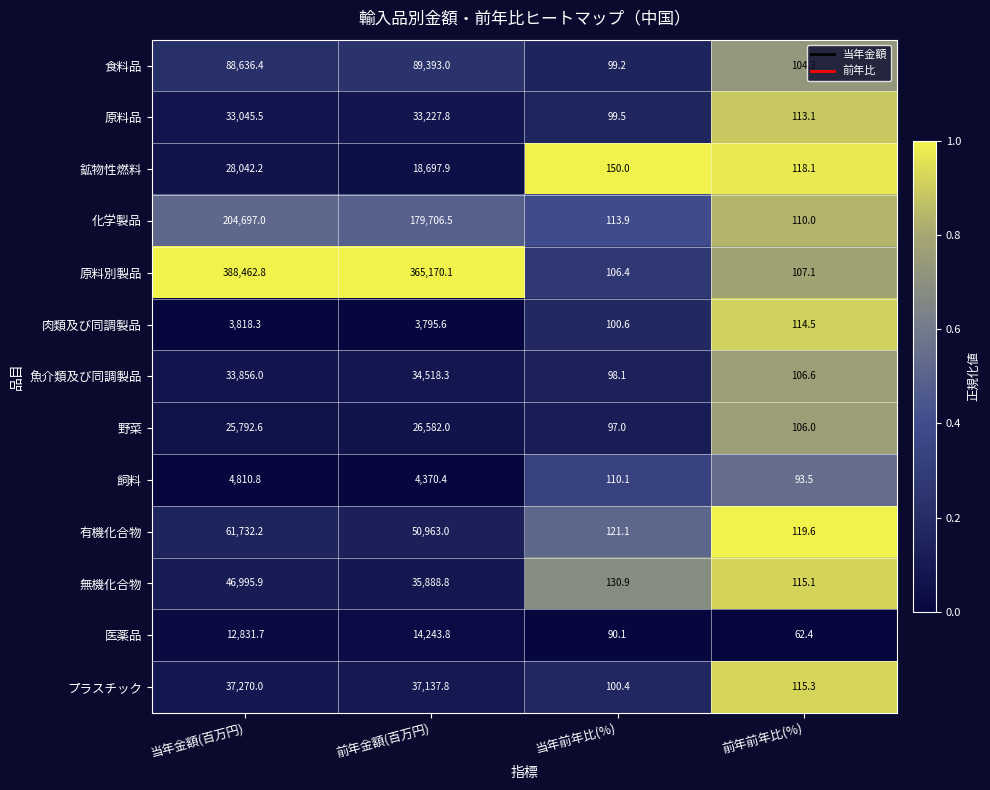

What is the total value across all series at 当年前年比(%)?

1417.3